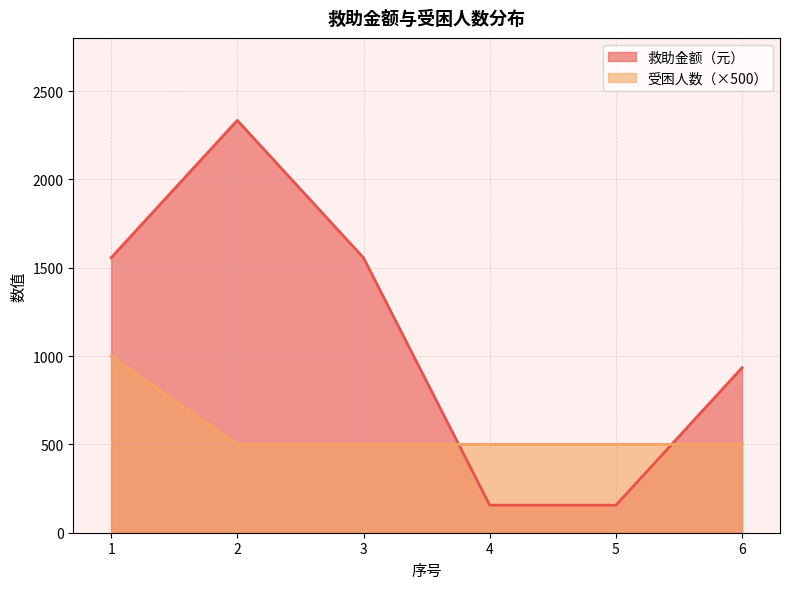

What is the maximum value shown in the chart?

2334